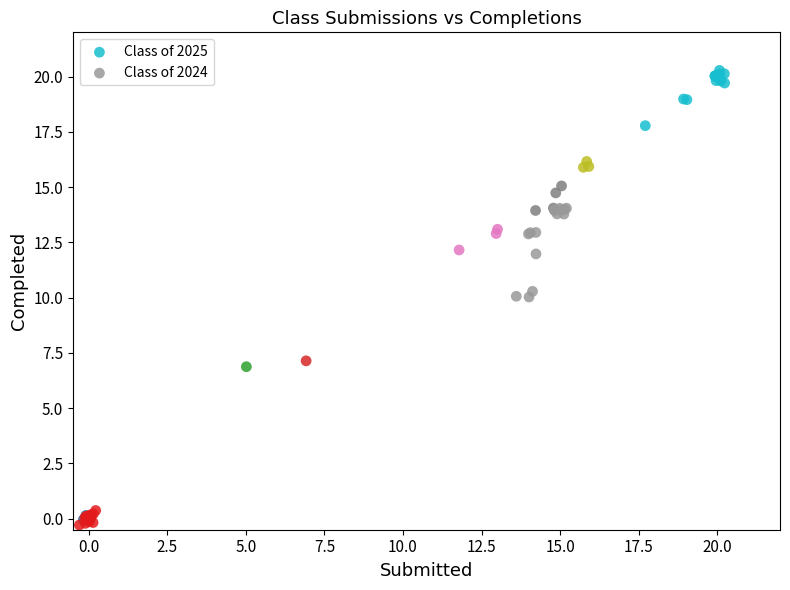

Which series has the widest spread of Y values?

Class of 2025